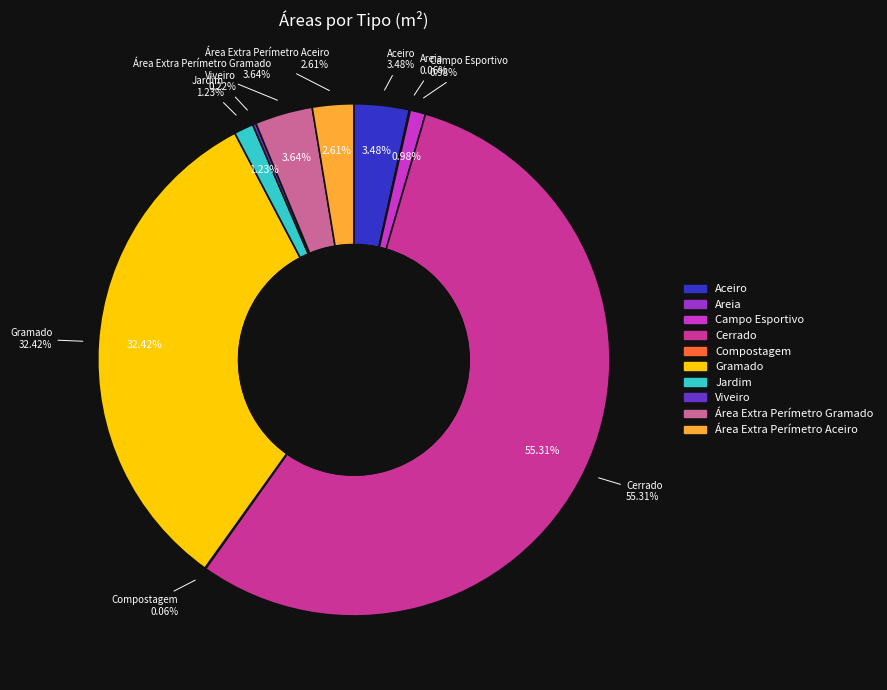

Which slice represents more than half of the pie?

Cerrado